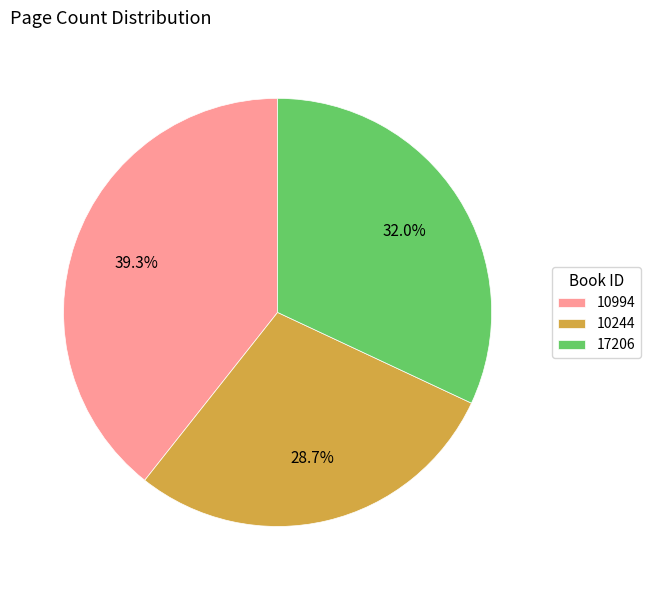

Is it true that 10244 is 29% of the pie?

True